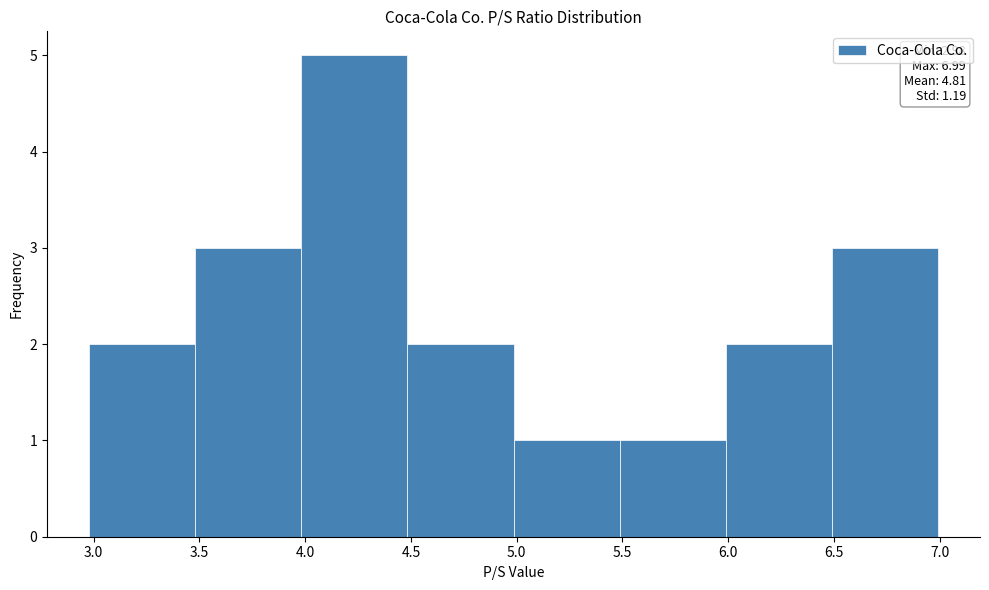

Which range on the x-axis has the tallest bar?

4.0 to 4.5